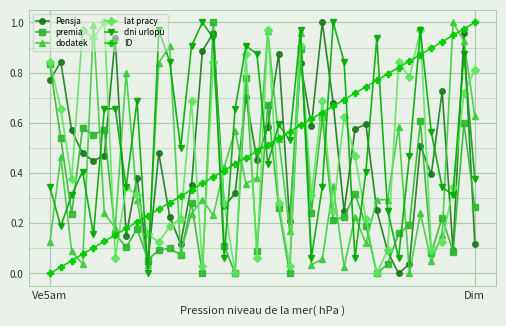

How many interior local peaks does the Pensja series have?

13